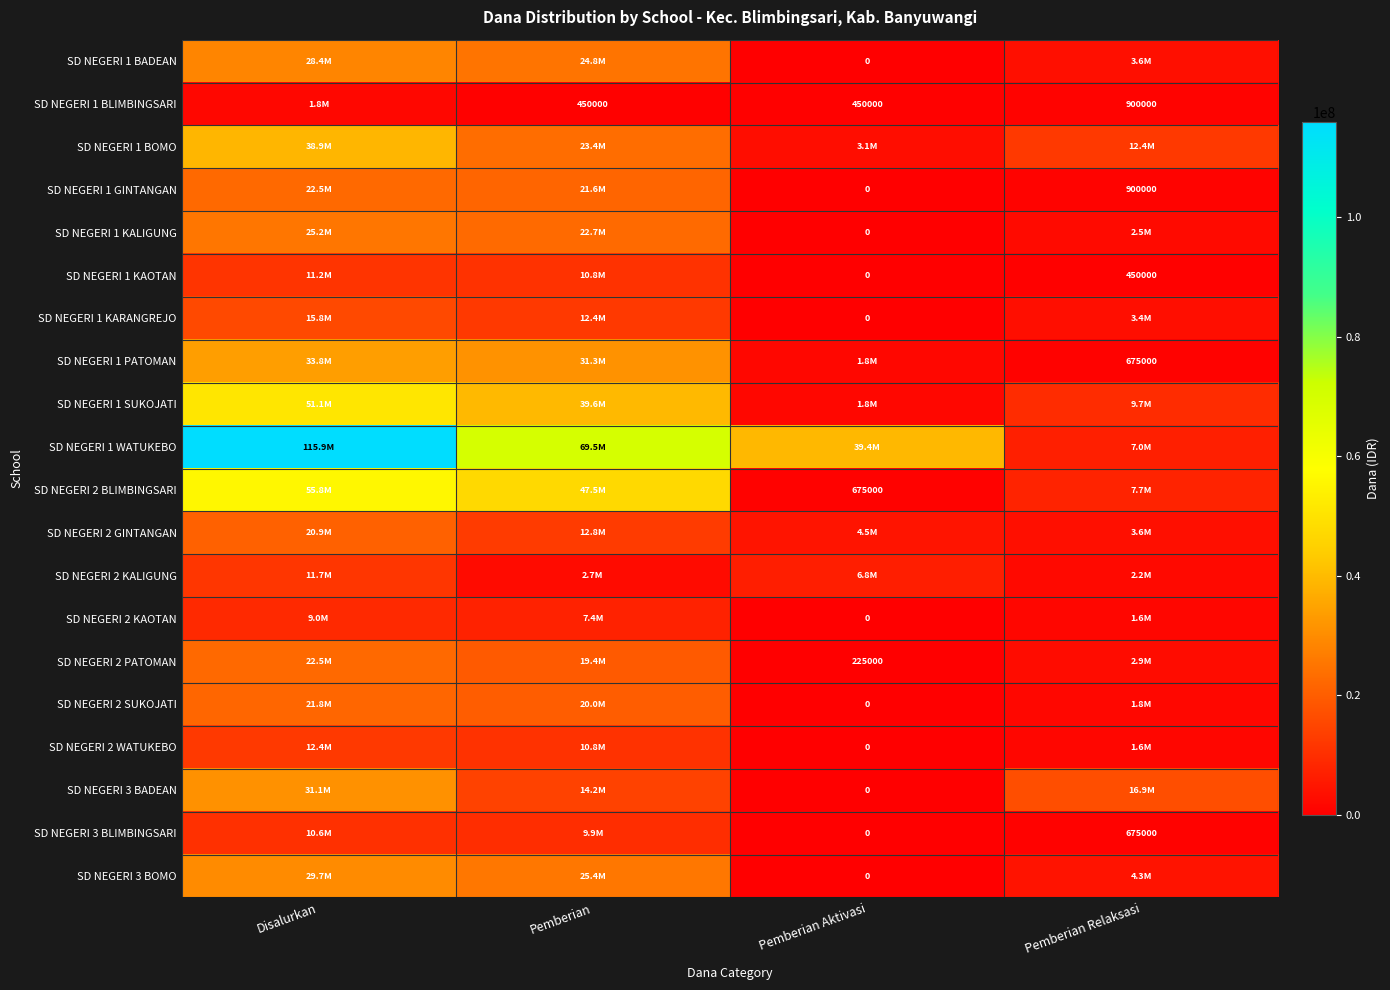

What is the sum of the SD NEGERI 1 GINTANGAN values at Pemberian Relaksasi and Pemberian Aktivasi?

900000